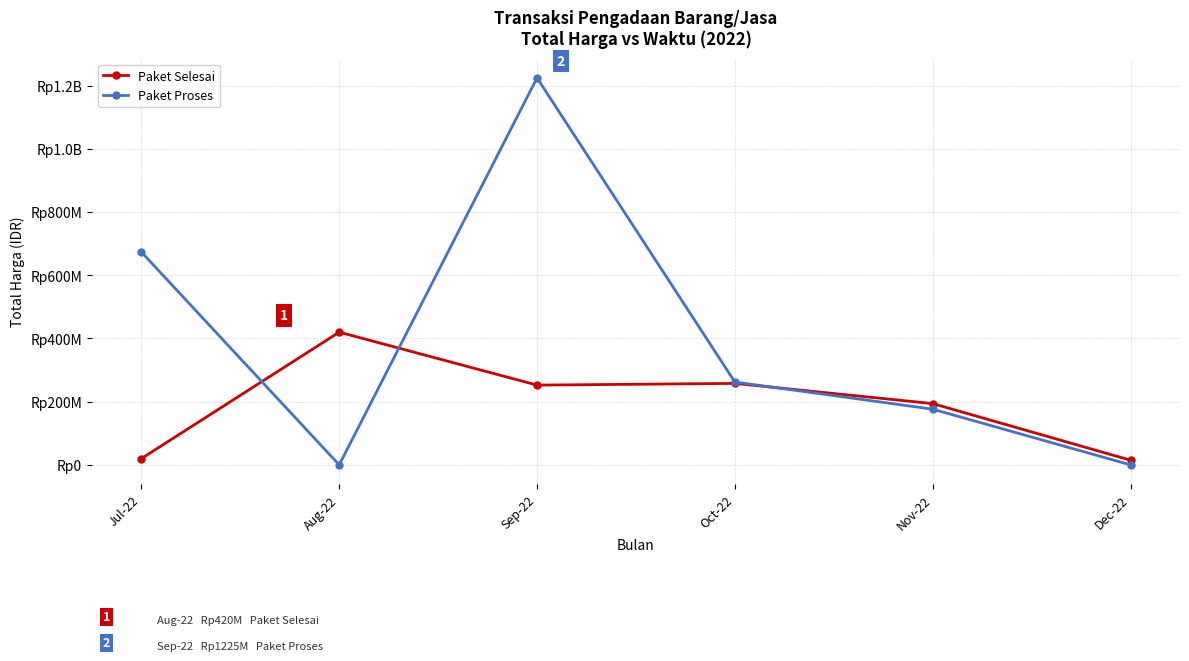

After their last crossing, which series has the higher values: Paket Selesai or Paket Proses?

Paket Selesai